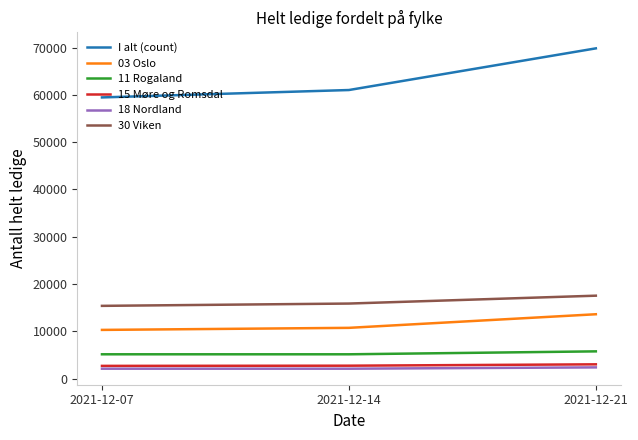

Between 2021-12-07 and 2021-12-21, which series saw the biggest shift?

I alt (count)